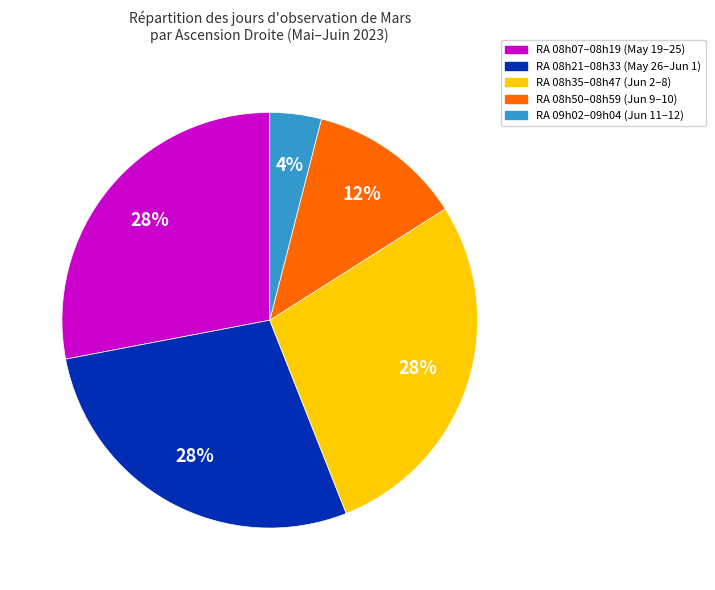

Is there any slice that represents more than half of the pie?

No